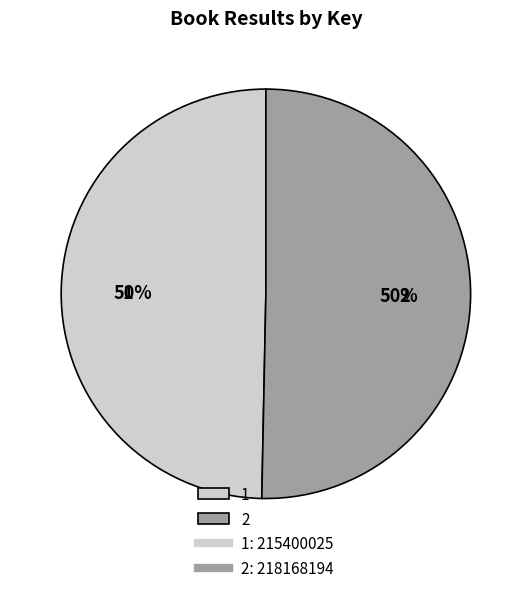

To the nearest percent, what percentage of the pie is 1?

50%